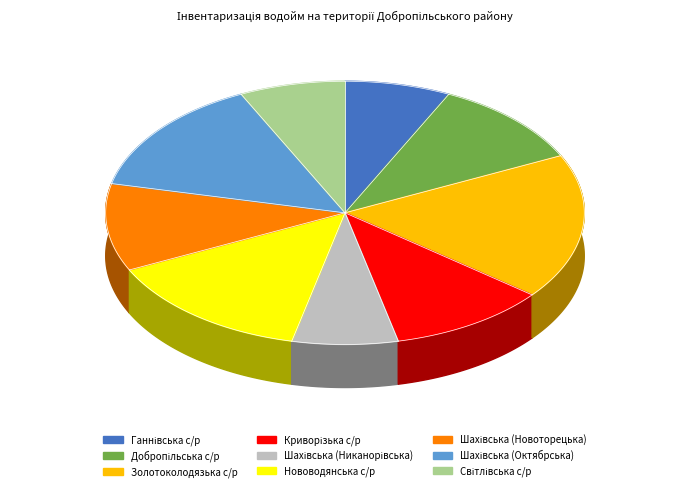

To the nearest percent, what is the difference between the Нововодянська сільська рада and Добропільська сільська рада slice percentages?

4%